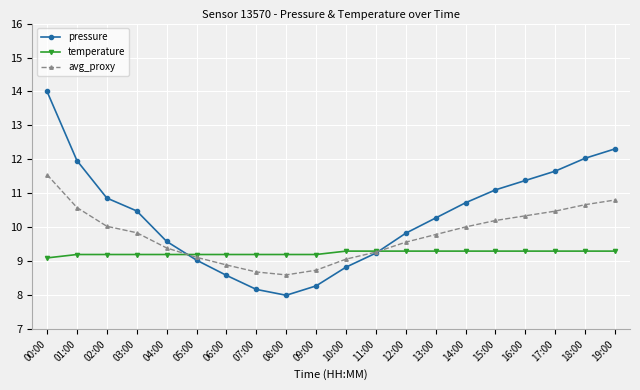

What is the difference between the highest and lowest values at 05:00?

0.2